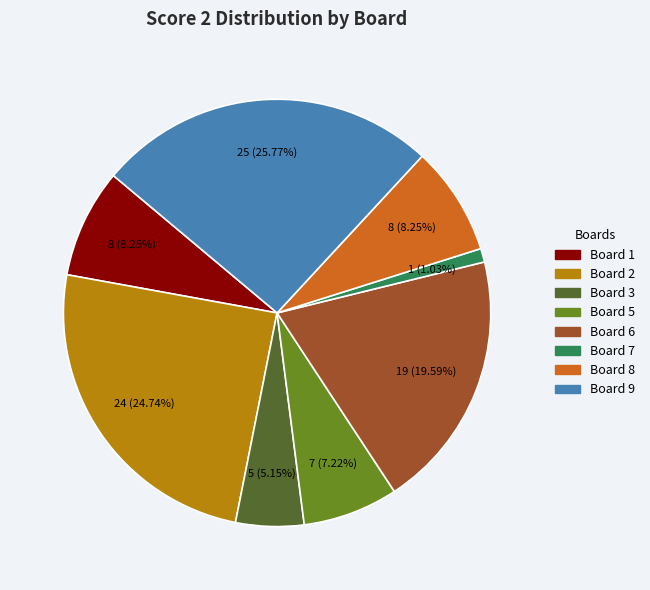

Does any single category account for the majority?

No